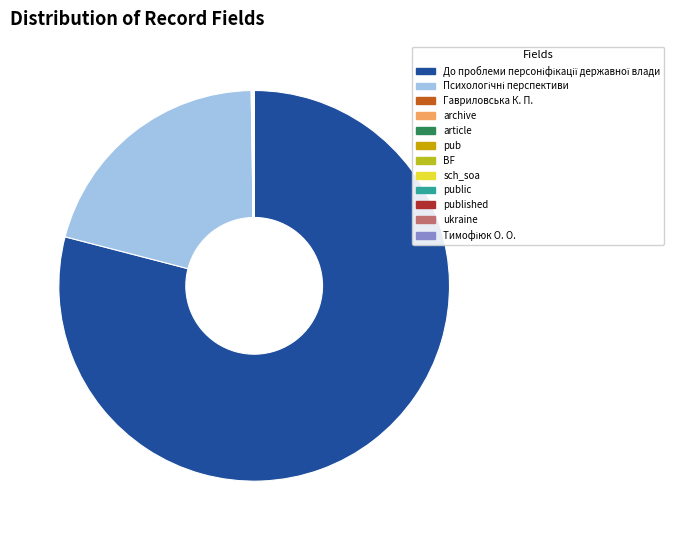

Is there any slice that represents more than half of the pie?

Yes